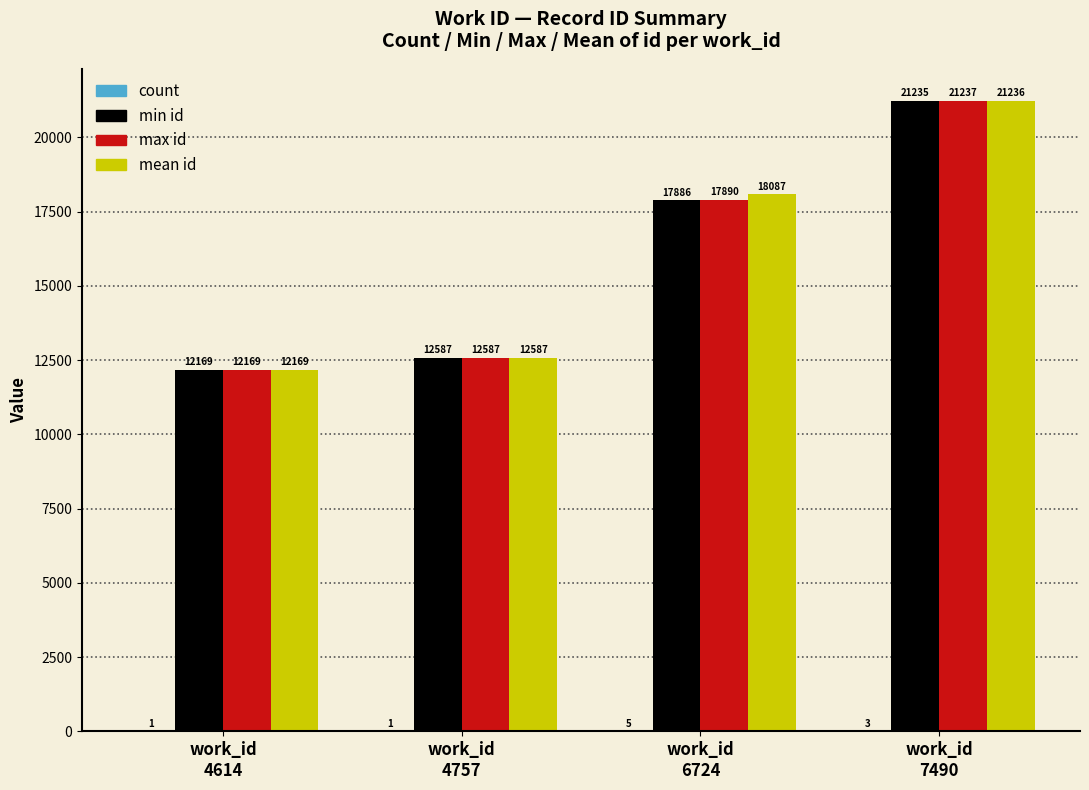

What is the highest value of the max id series?

21237.0